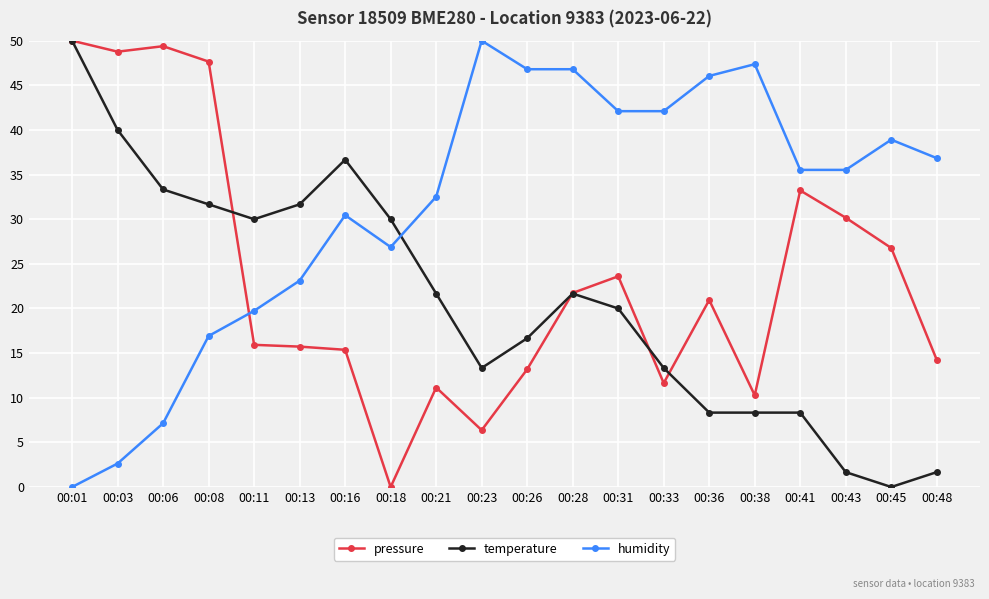

What is the difference between the temperature values at 00:41 and 00:21?

13.3